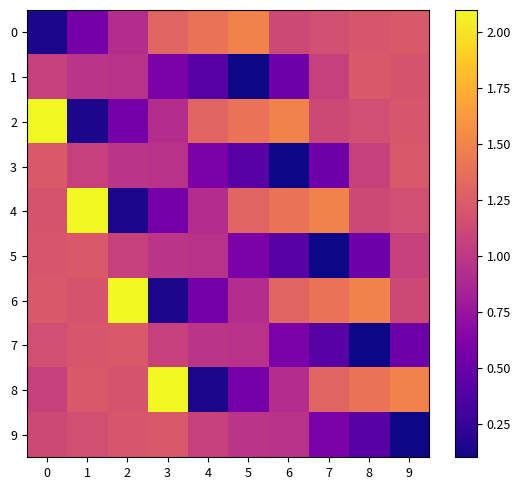

Reading left to right, what are all the values shown in this chart?

0: 0=0.1	1=0.6	2=0.9	3=1.3	4=1.4	5=1.5	6=1.1	7=1.2	8=1.2	9=1.2
1: 0=1.1	1=1.0	2=1.0	3=0.6	4=0.4	5=0.1	6=0.5	7=1.1	8=1.2	9=1.2
2: 0=2.1	1=0.1	2=0.6	3=0.9	4=1.3	5=1.4	6=1.5	7=1.1	8=1.2	9=1.2
3: 0=1.2	1=1.1	2=1.0	3=1.0	4=0.6	5=0.4	6=0.1	7=0.5	8=1.1	9=1.2
4: 0=1.2	1=2.1	2=0.1	3=0.6	4=0.9	5=1.3	6=1.4	7=1.5	8=1.1	9=1.2
5: 0=1.2	1=1.2	2=1.1	3=1.0	4=1.0	5=0.6	6=0.4	7=0.1	8=0.5	9=1.1
6: 0=1.2	1=1.2	2=2.1	3=0.1	4=0.6	5=0.9	6=1.3	7=1.4	8=1.5	9=1.1
7: 0=1.2	1=1.2	2=1.2	3=1.1	4=1.0	5=1.0	6=0.6	7=0.4	8=0.1	9=0.5
8: 0=1.1	1=1.2	2=1.2	3=2.1	4=0.1	5=0.6	6=0.9	7=1.3	8=1.4	9=1.5
9: 0=1.1	1=1.2	2=1.2	3=1.2	4=1.1	5=1.0	6=1.0	7=0.6	8=0.4	9=0.1